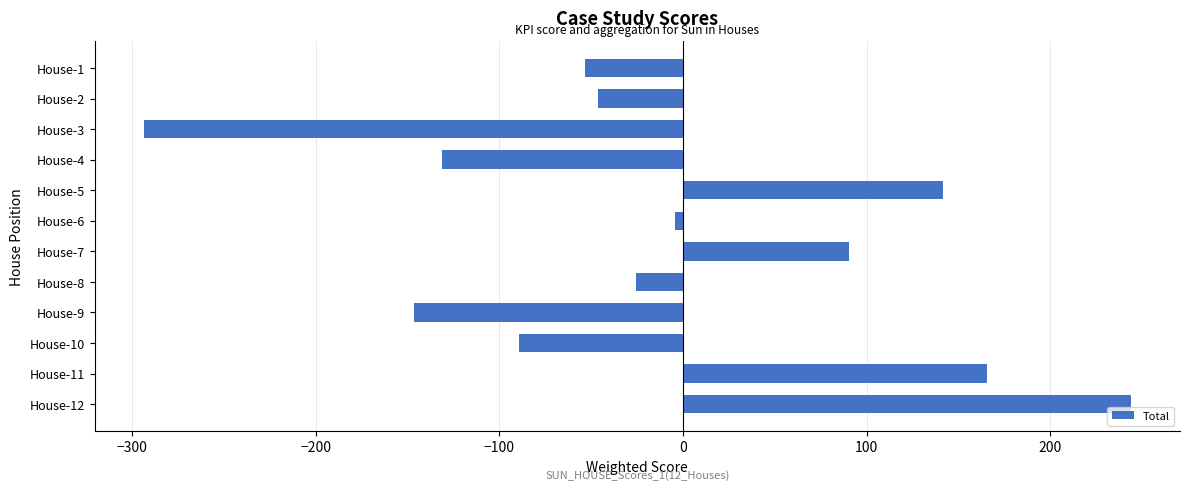

How many values are above zero?

4